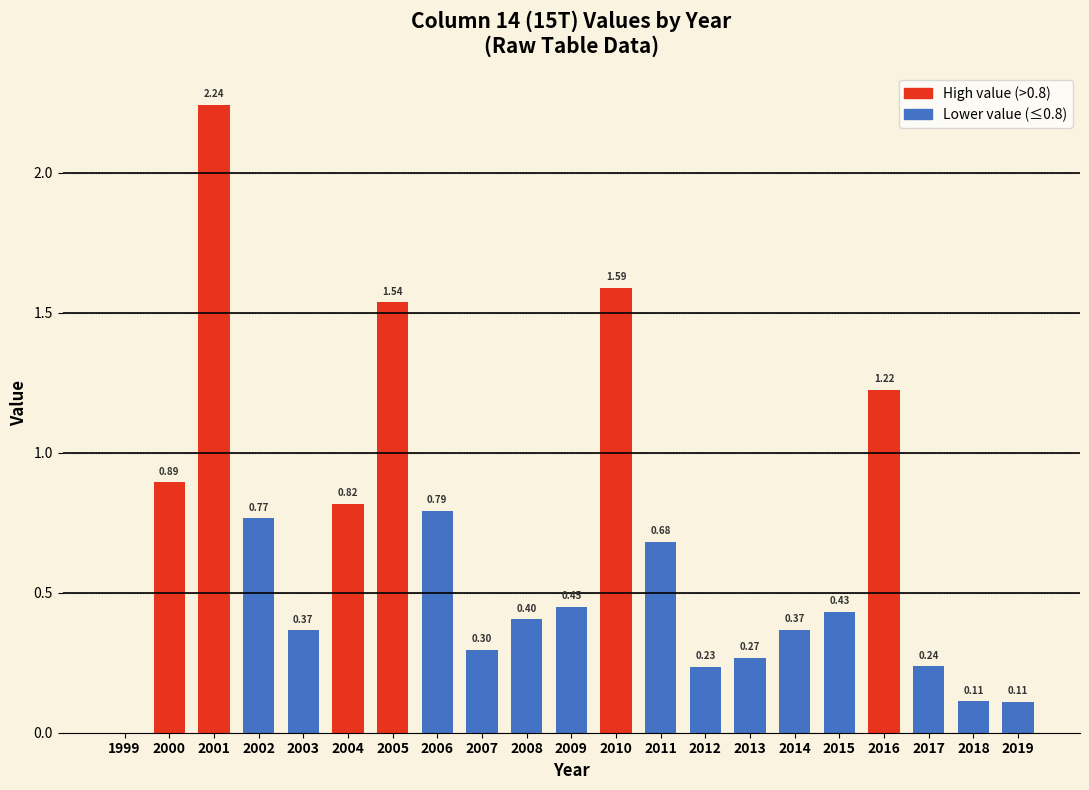

What is the sum of the values at 1999 and 2015?

0.4